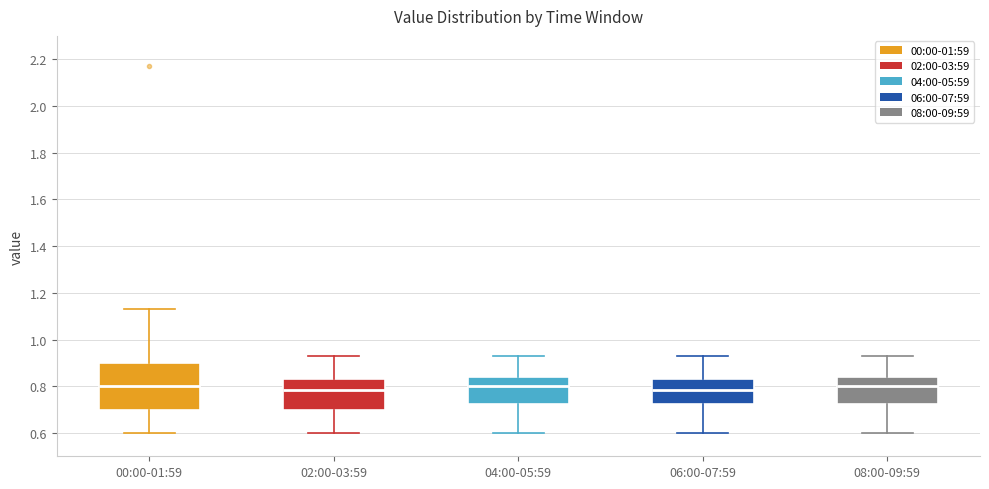

Reading left to right, transcribe this box plot: for each box, give where its median line is, the range the box spans, and where its two whiskers end, as read against the y-axis. The values are not printed on the chart, so give them approximately, as read against the axis.

00:00-01:59: median 0.80, box 0.70 to 0.90, whiskers 0.60 to 1.14
02:00-03:59: median 0.78, box 0.70 to 0.84, whiskers 0.60 to 0.94
04:00-05:59: median 0.80, box 0.72 to 0.84, whiskers 0.60 to 0.94
06:00-07:59: median 0.78, box 0.72 to 0.84, whiskers 0.60 to 0.94
08:00-09:59: median 0.80, box 0.72 to 0.84, whiskers 0.60 to 0.94